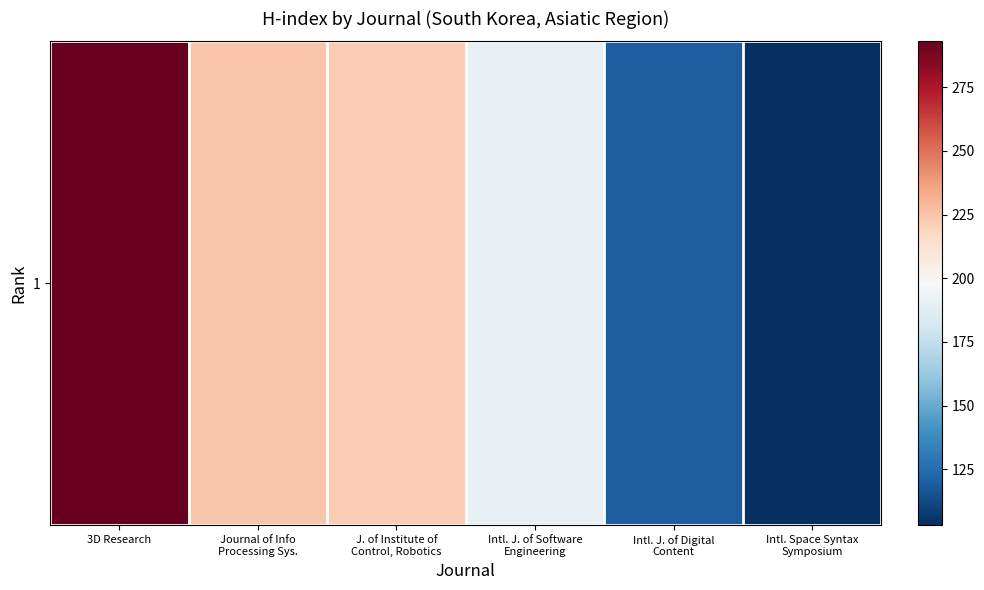

What is the minimum value shown in the chart?

103